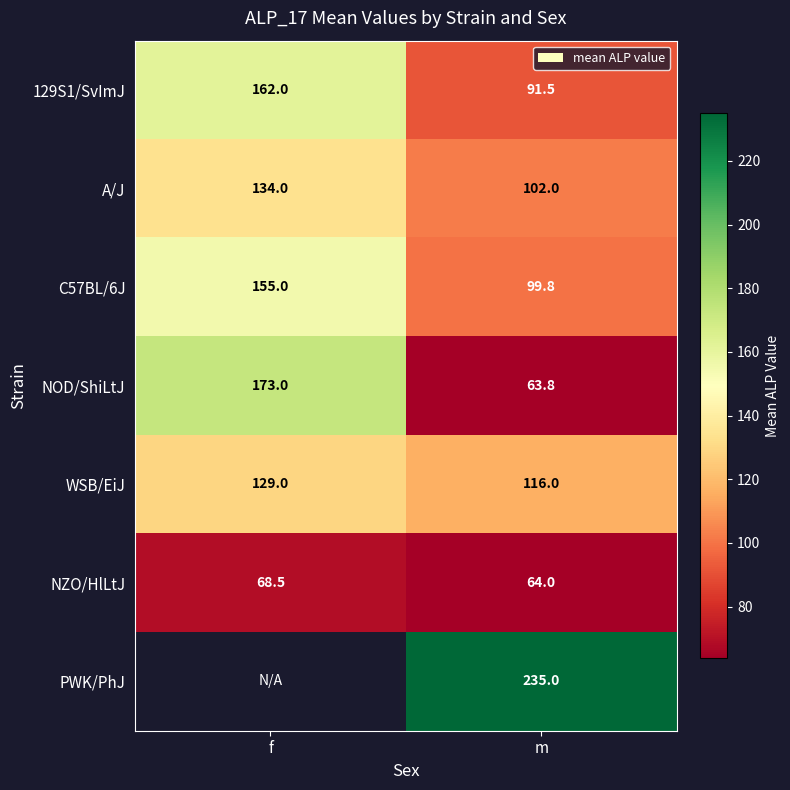

At which label is WSB/EiJ closest to 122?

m